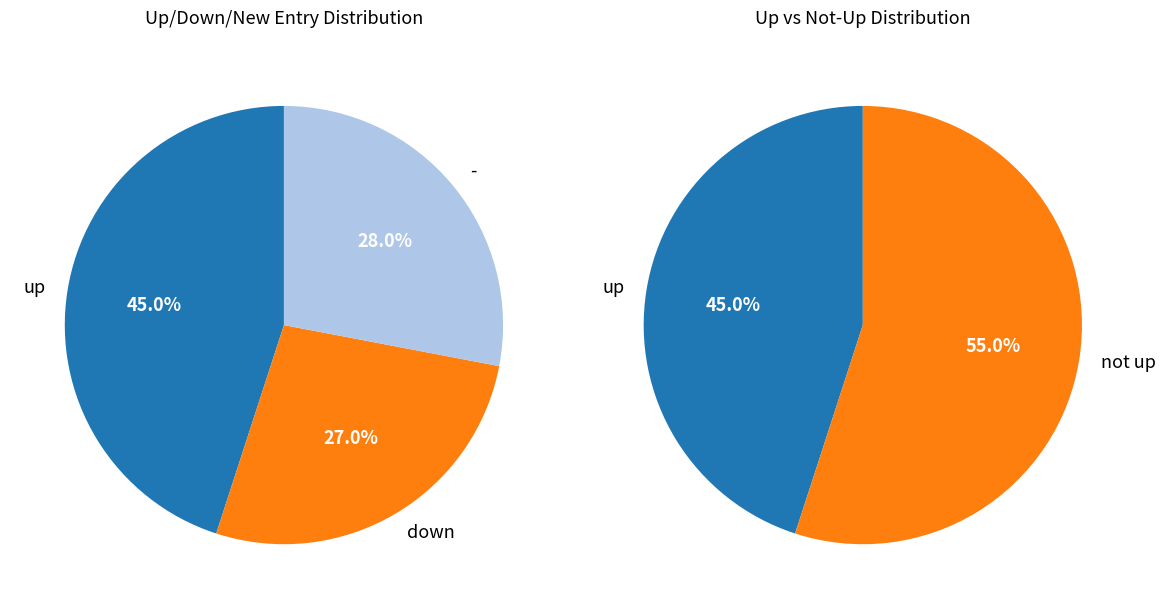

Is it true that up is 54% of the pie?

False